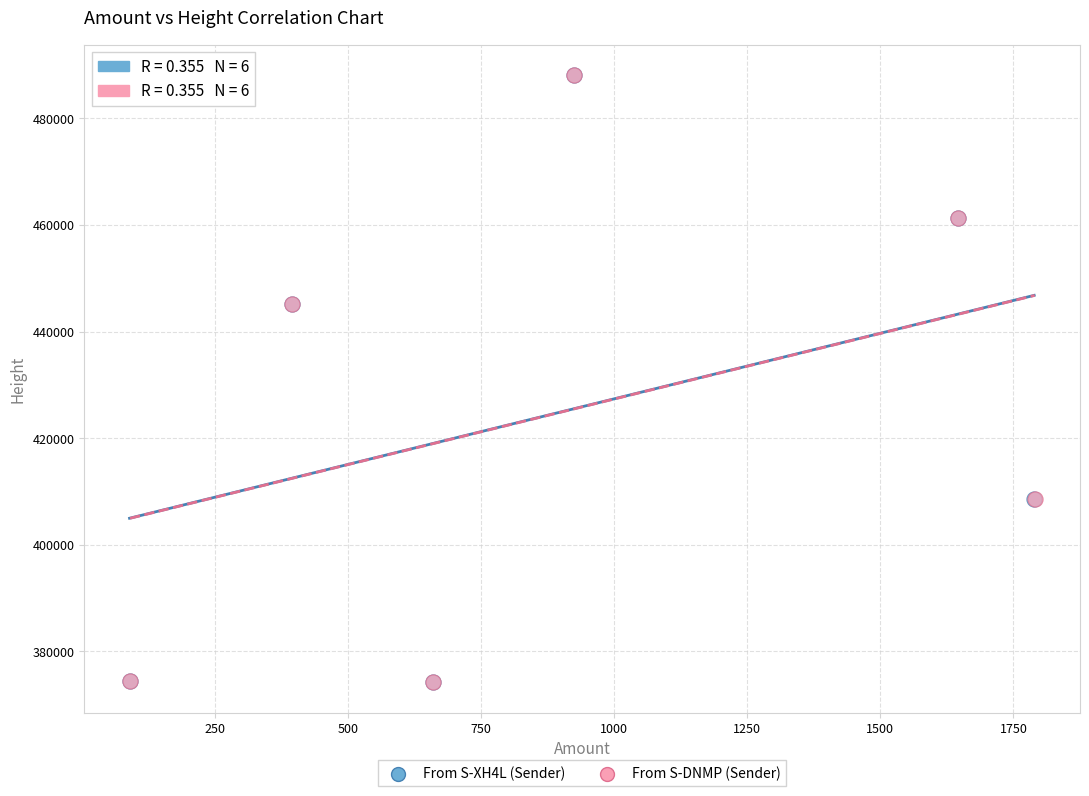

Which series has the widest spread of Y values?

From S-XH4L (Sender)